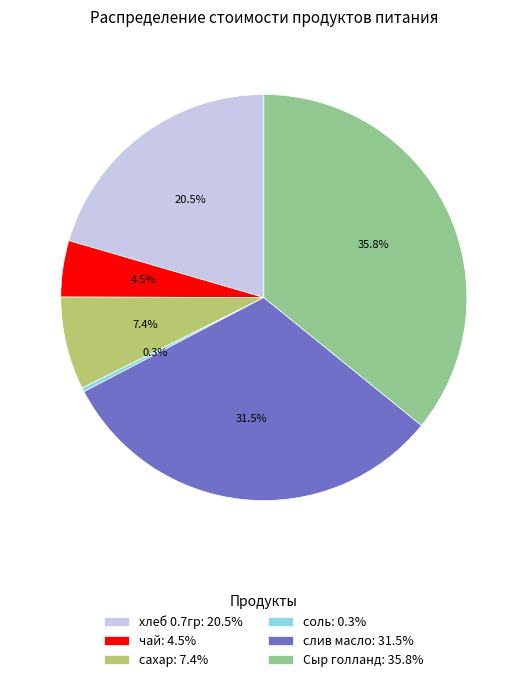

What is the ratio of the value at Сыр голланд to the value at чай?

8.0